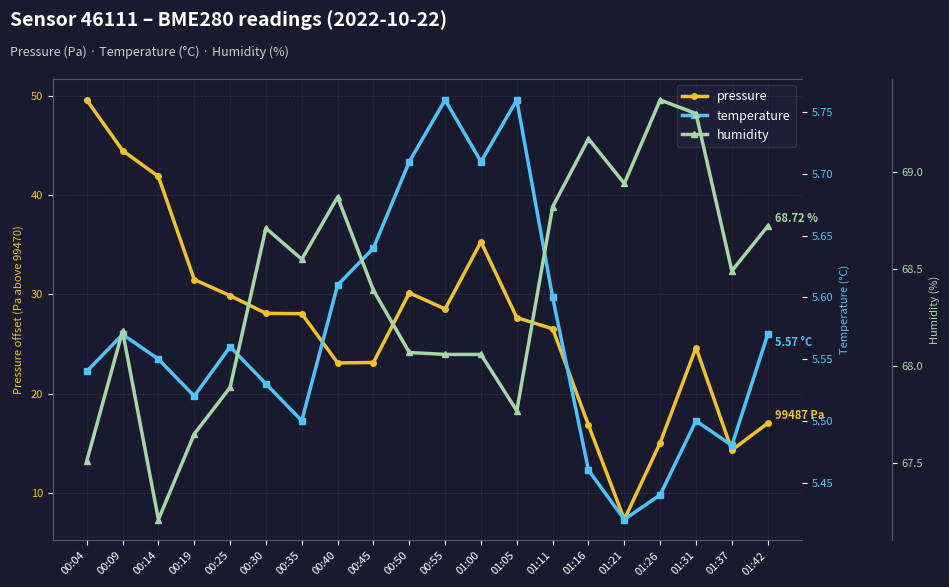

True or false: pressure and humidity cross at least once.

False